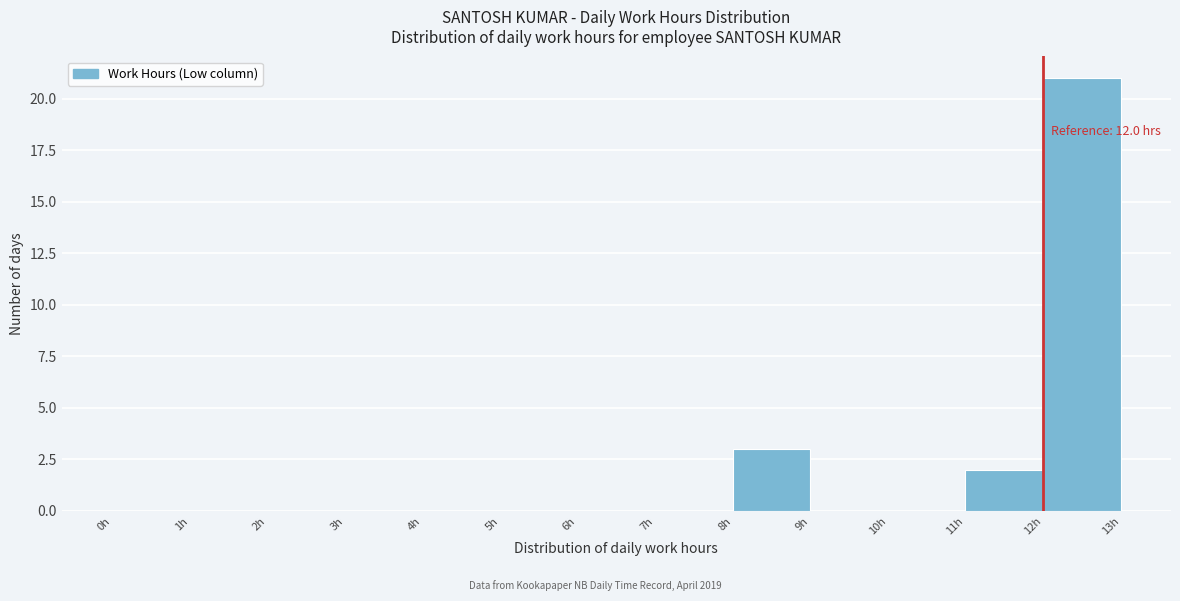

Over which range of the x-axis is the bar tallest?

12 to 13